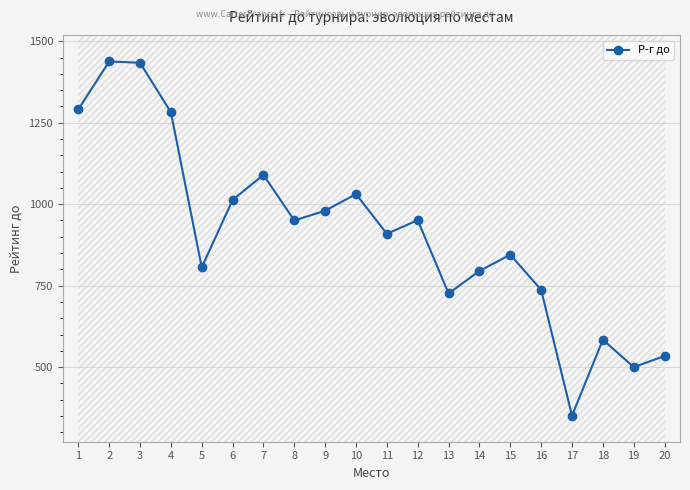

At which category does the data reach its first local peak?

2